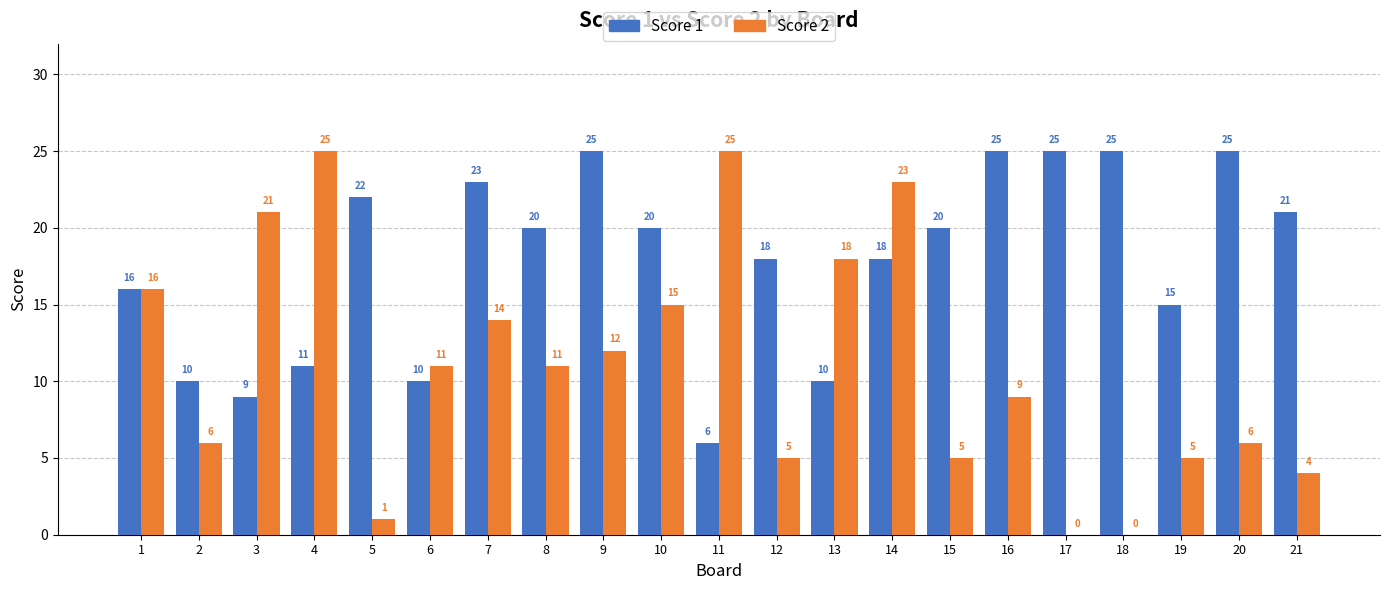

Where does the Score 1 series first go above 20?

5